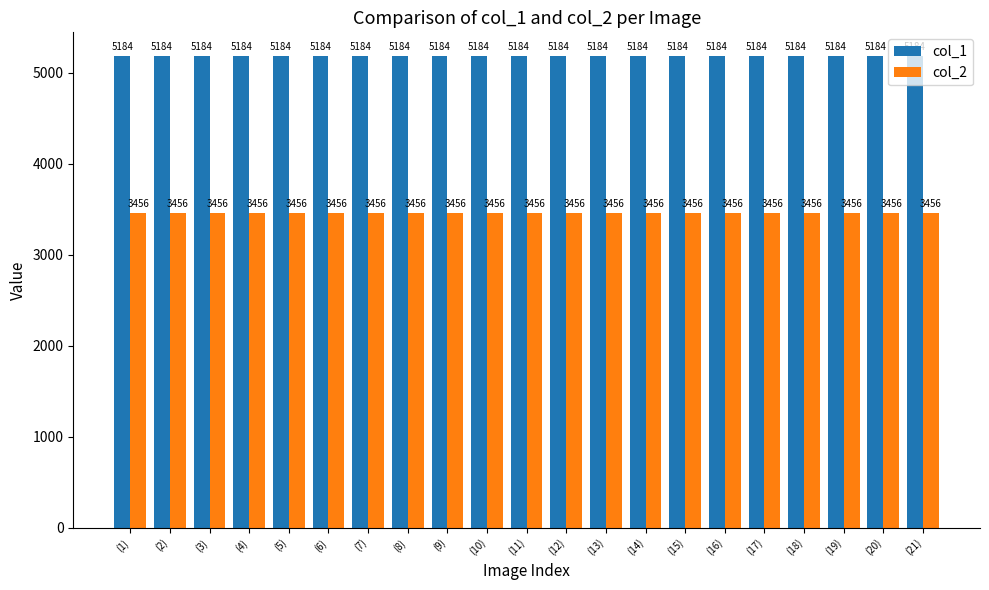

What is the spread (max minus min) of values at (17)?

1728